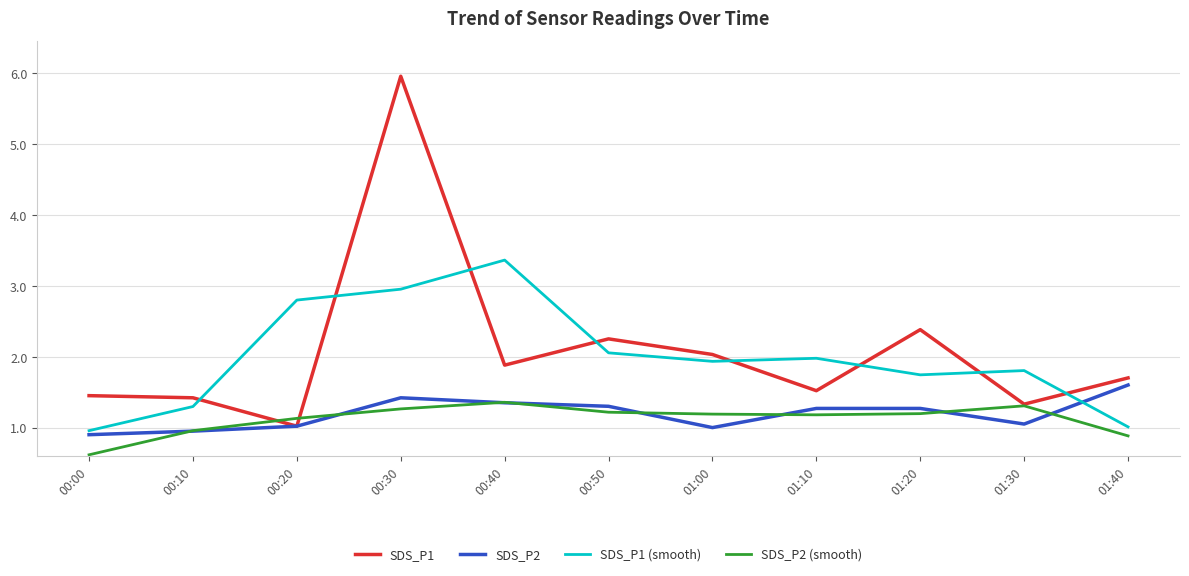

Which label corresponds to the smallest value in the chart?

00:00